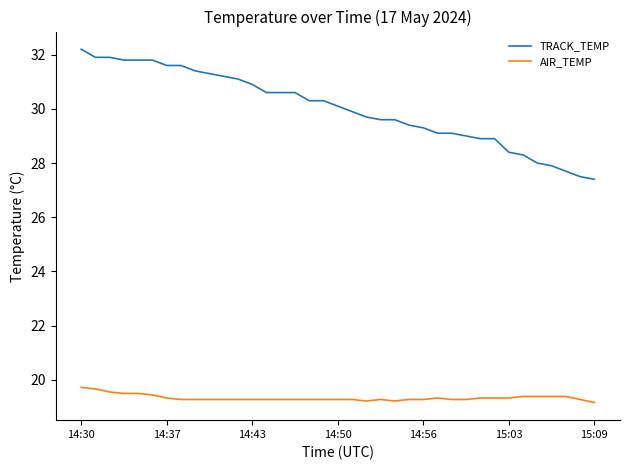

Which series has the widest spread of values?

TRACK_TEMP